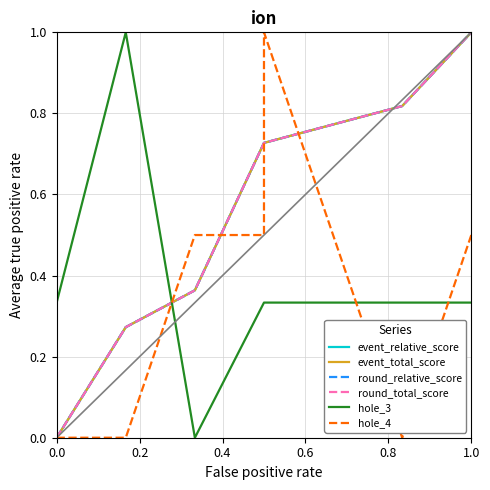

Which category has the highest value across all series?

1.0